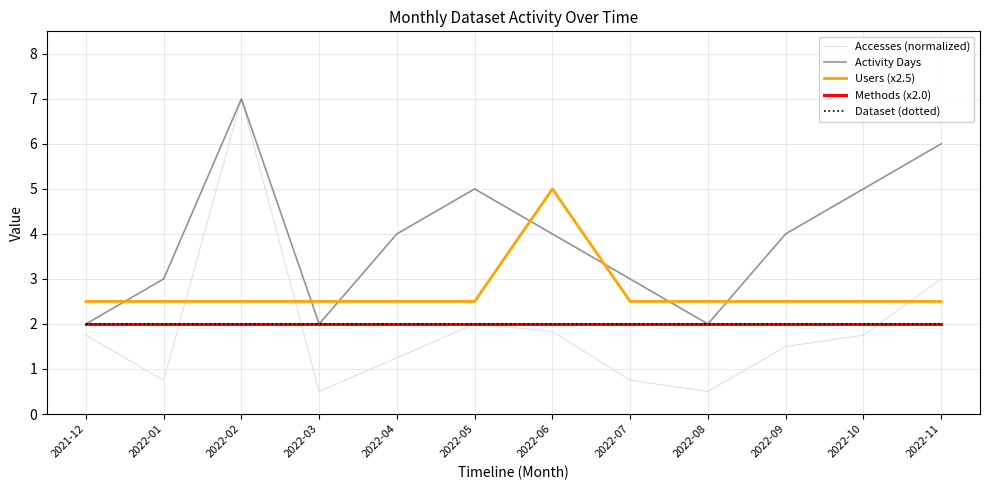

Which series has the largest range (max minus min)?

Accesses (normalized)